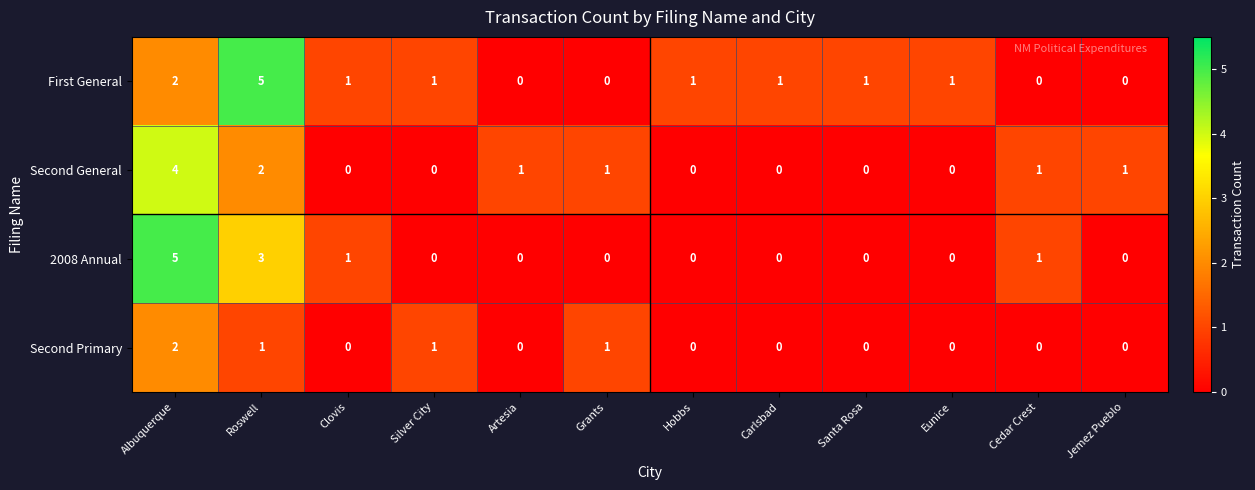

What is the difference between the highest and lowest values at Albuquerque?

3